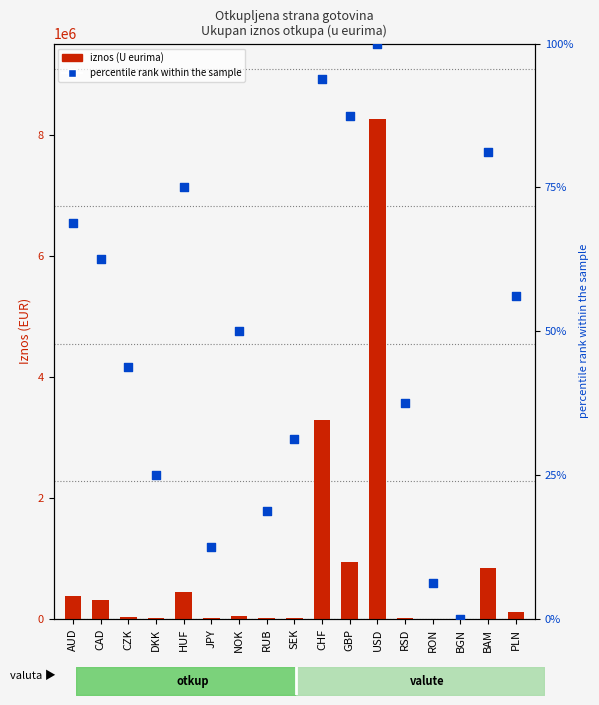

Which series contains the highest Y value?

U eurima (count)